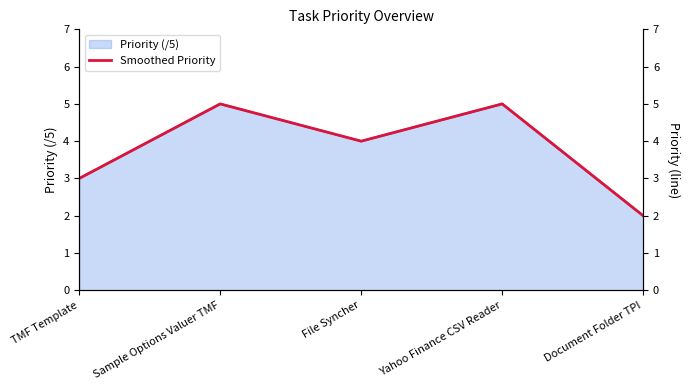

Which category has the lowest value in the Priority (/5) series?

Document Folder TPI